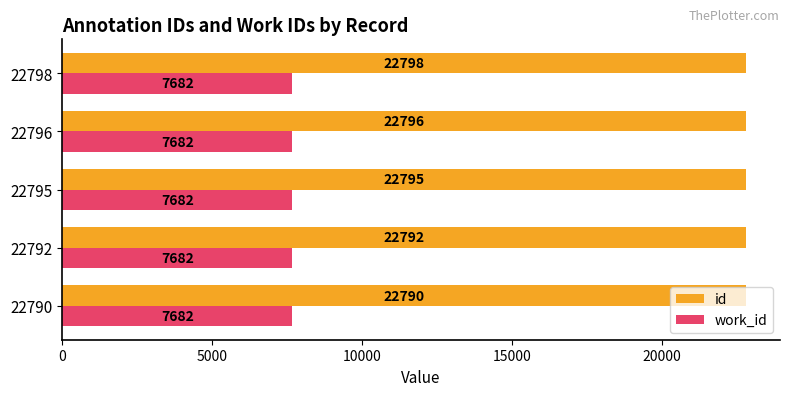

Between 22792 and 22795, which series saw the biggest shift?

id